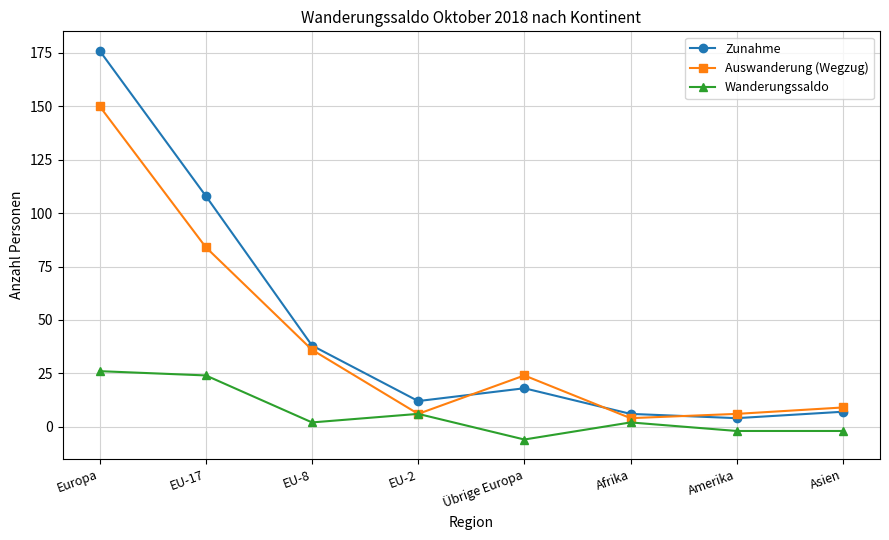

Reading left to right, transcribe all the data shown in this chart.

Zunahme: Europa=176	EU-17=108	EU-8=38	EU-2=12	Übrige Europa=18	Afrika=6	Amerika=4	Asien=7
Auswanderung (Wegzug): Europa=150	EU-17=84	EU-8=36	EU-2=6	Übrige Europa=24	Afrika=4	Amerika=6	Asien=9
Wanderungssaldo: Europa=26	EU-17=24	EU-8=2	EU-2=6	Übrige Europa=-6	Afrika=2	Amerika=-2	Asien=-2